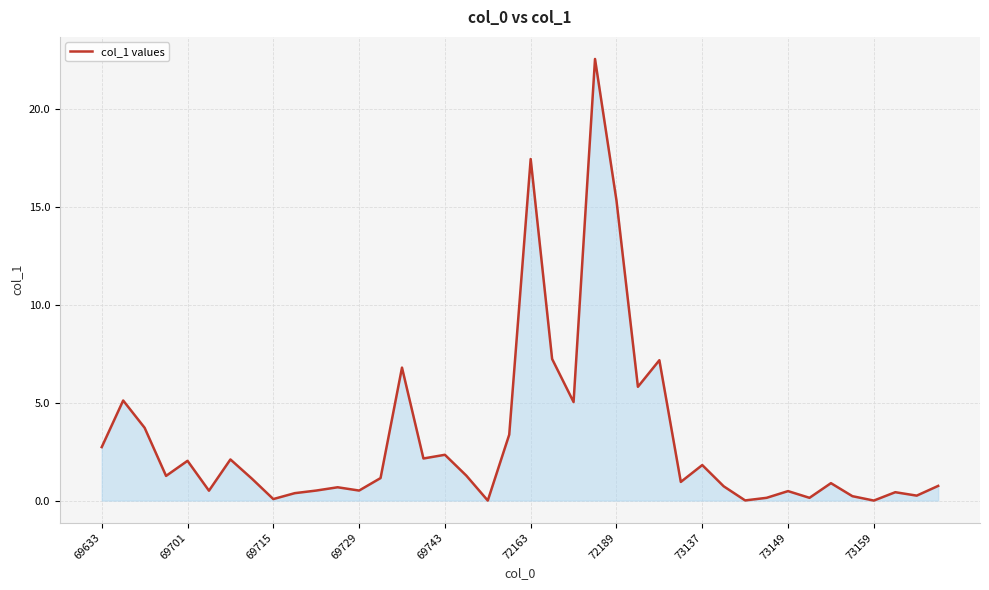

What is the difference between the maximum and minimum values?

22.6